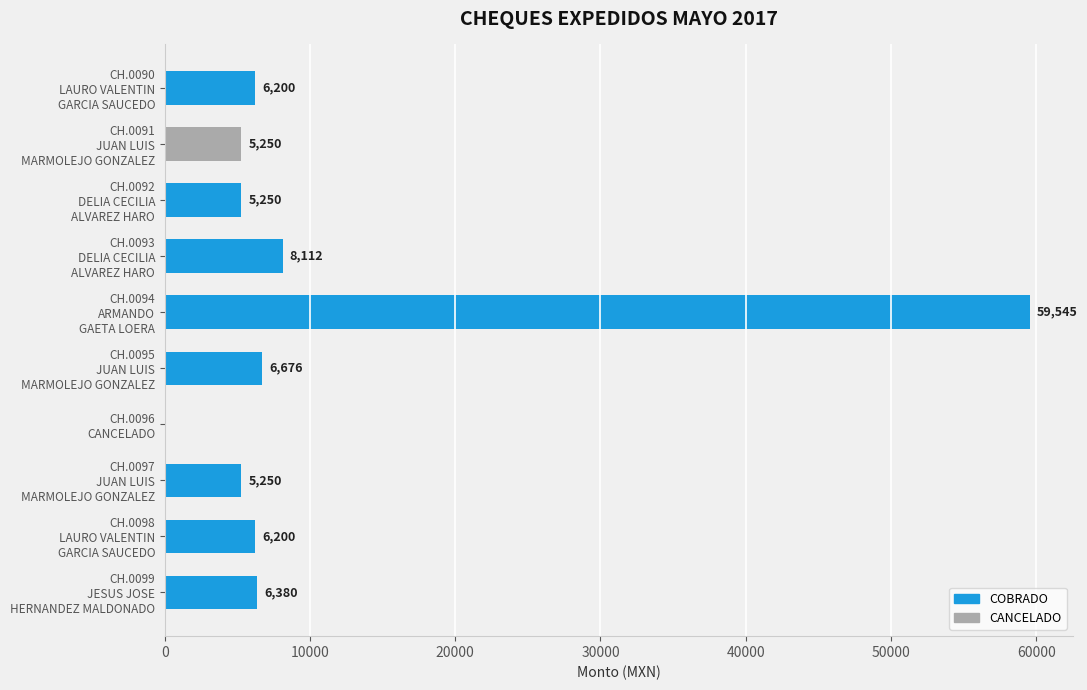

What is the greatest value displayed?

59545